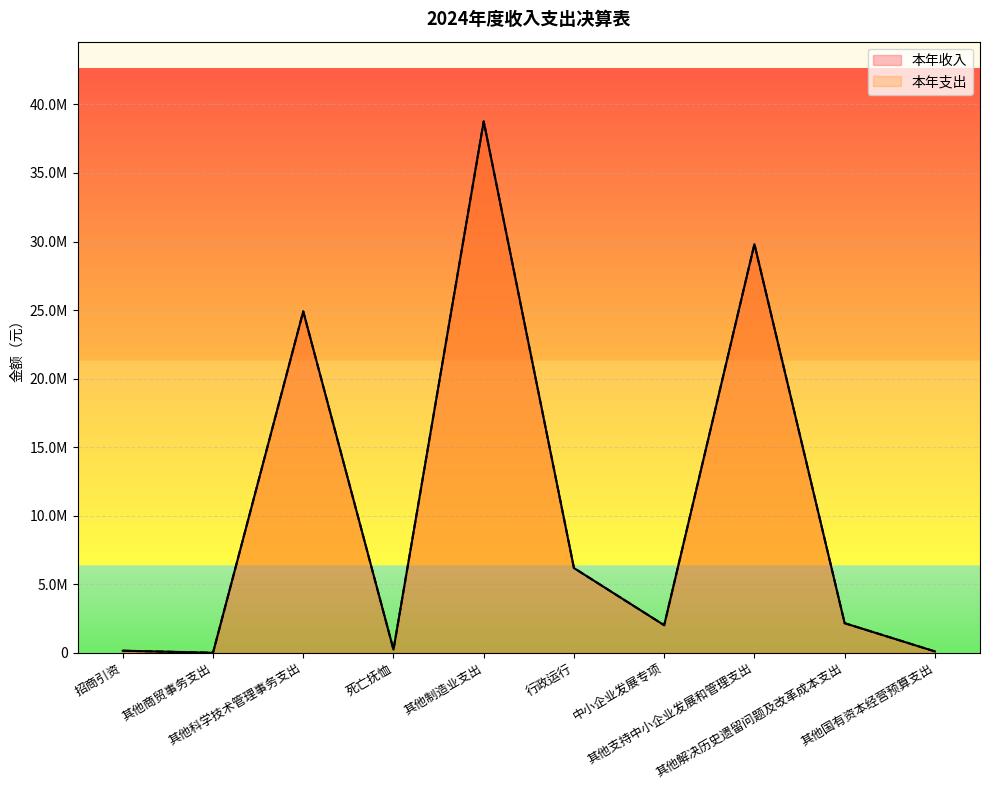

How many values in the 本年支出 series exceed 2158760?

4